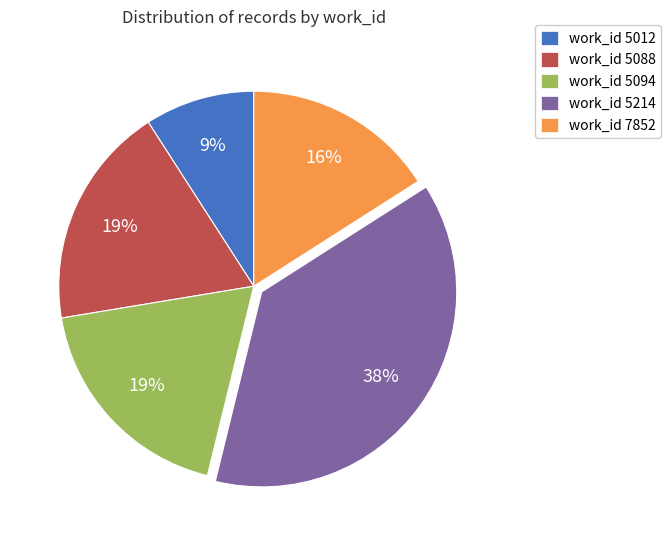

Is it true that work_id 5088 is 19% of the pie?

True